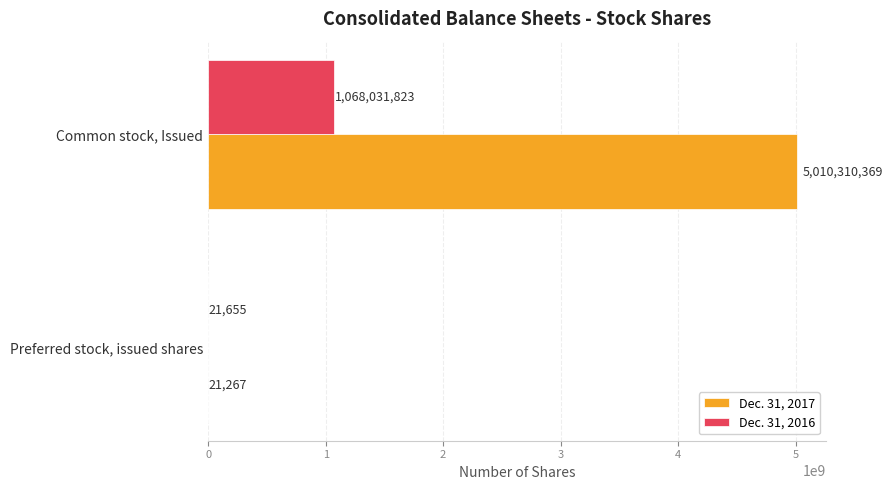

What is the average value of the Dec. 31, 2016 series?

534026739